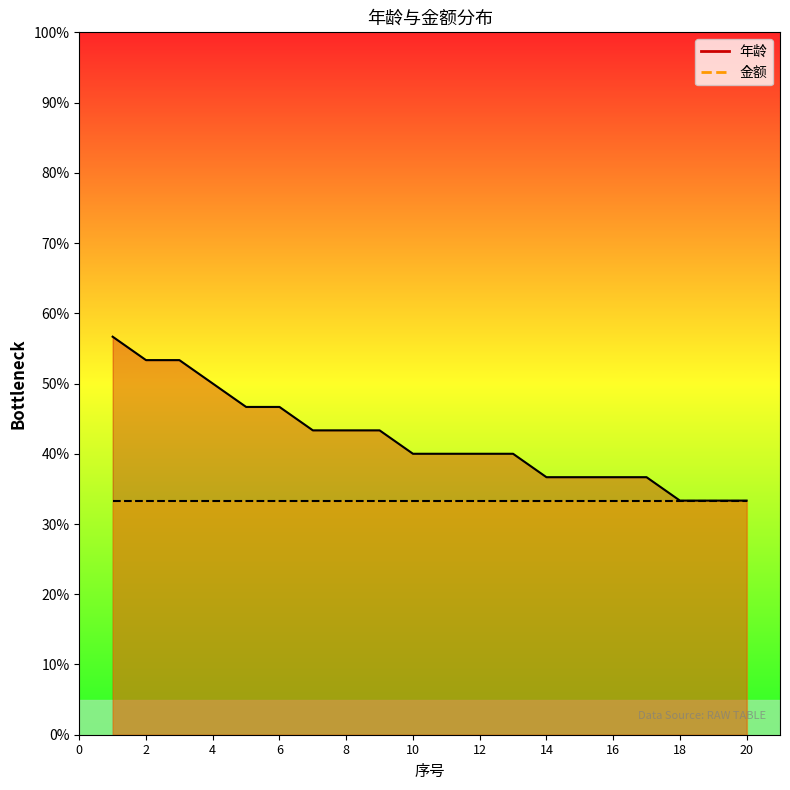

What is the change in value from 1 to 7?

-13.3